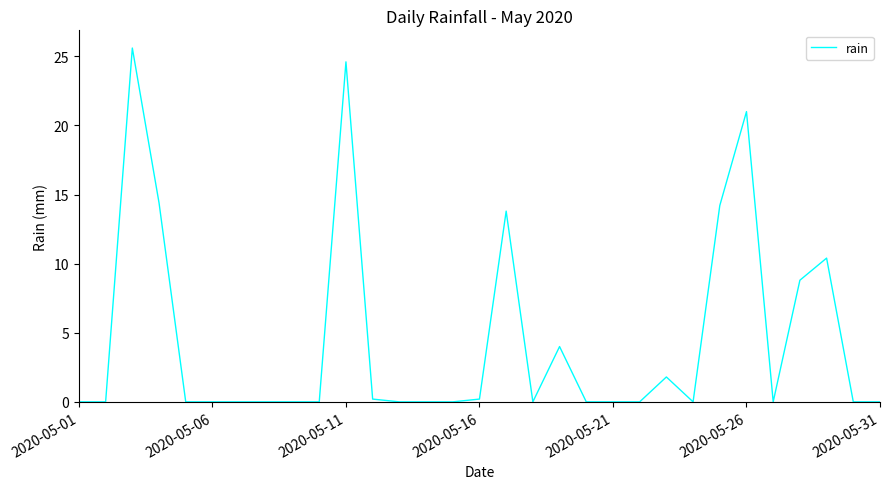

What is the greatest value displayed?

25.6